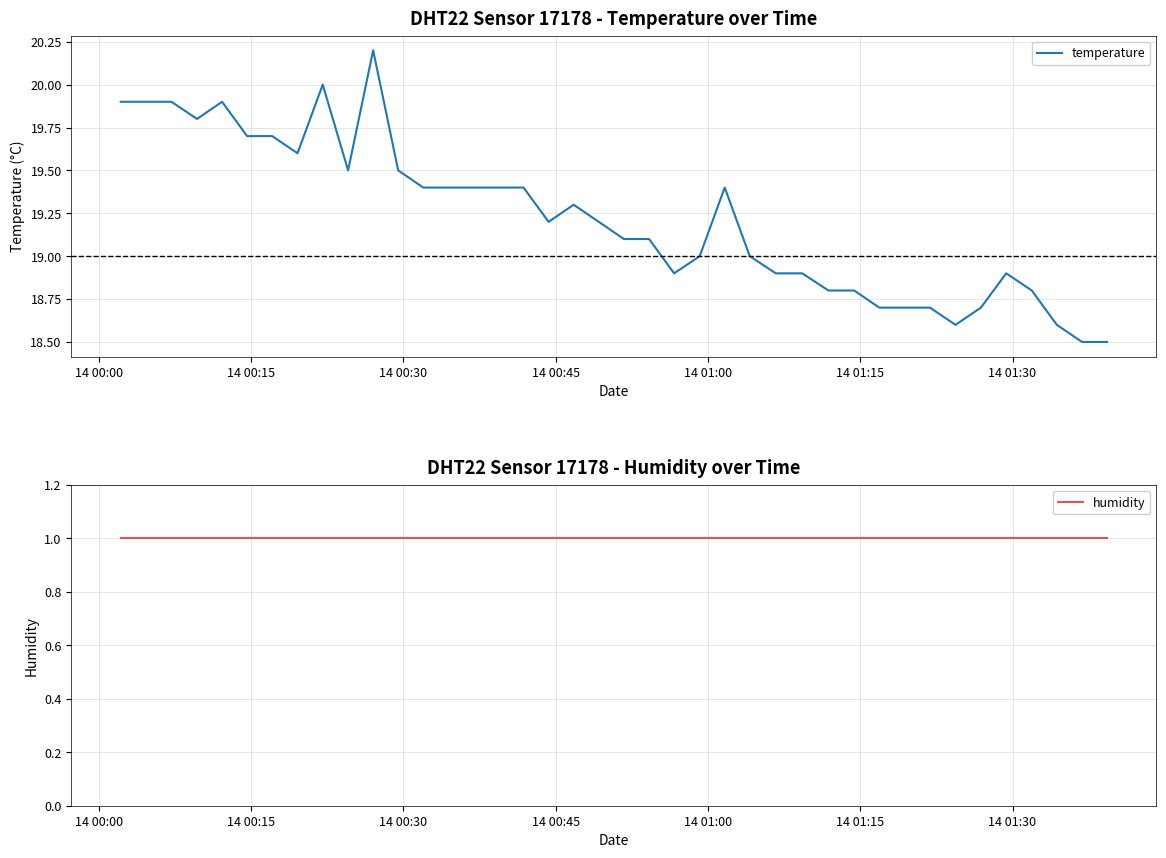

Rank the series by their average value, from lowest to highest.

humidity, temperature